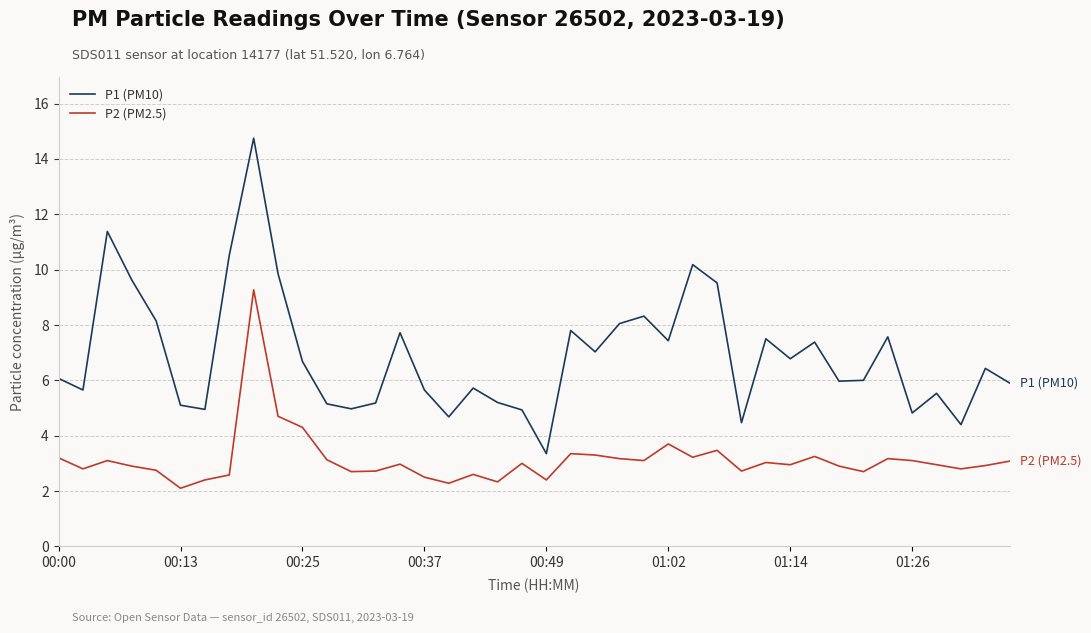

Which series has the largest total across all categories?

P1 (PM10)